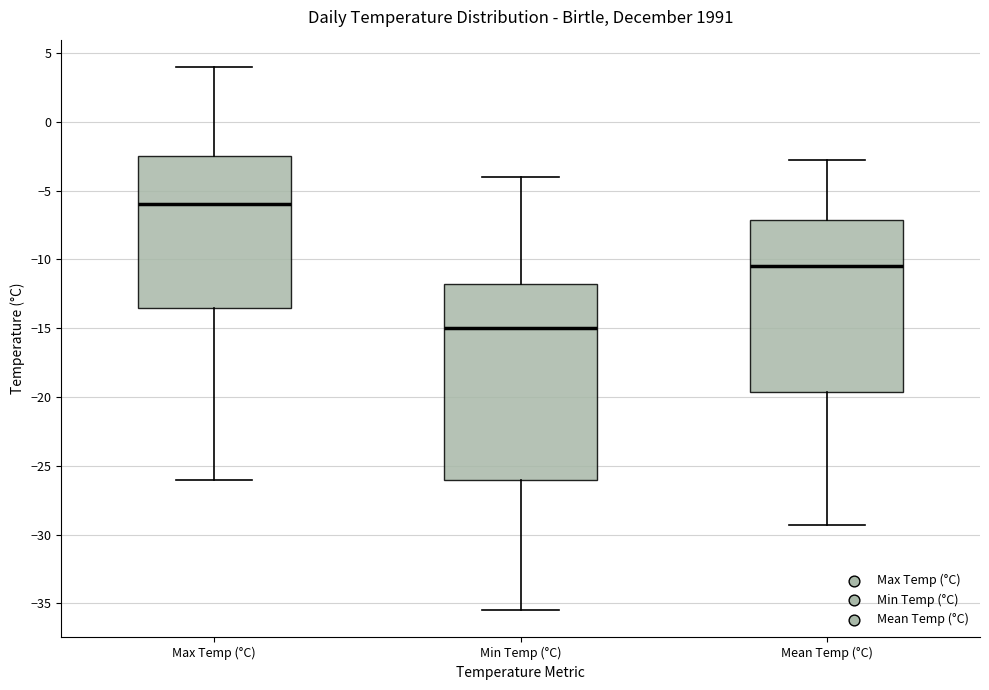

Where does the median line of the box for Mean Temp (°C) sit on the y-axis? The values are not printed on the chart, so give them approximately, as read against the axis.

-10.5